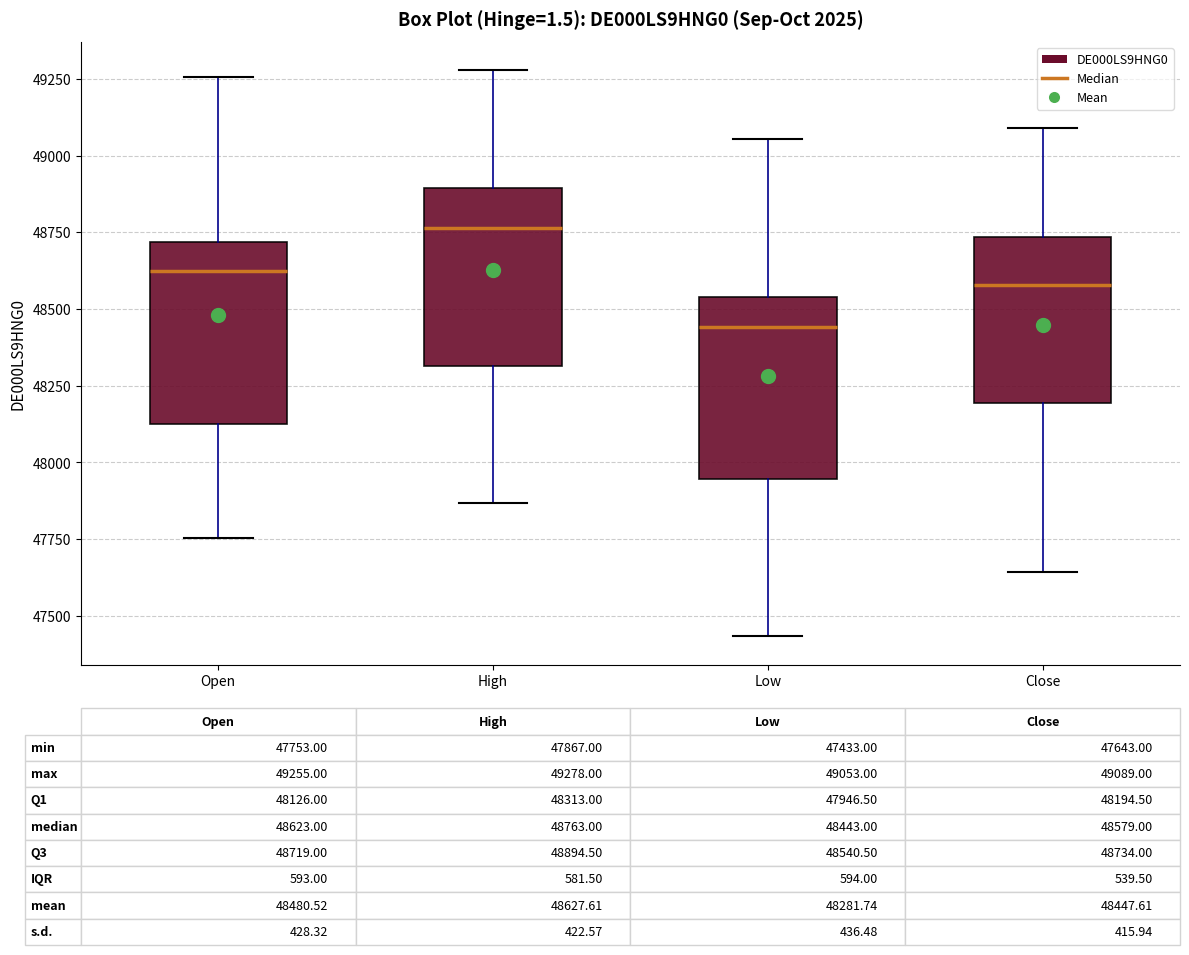

Which box's median line is the lowest?

Low